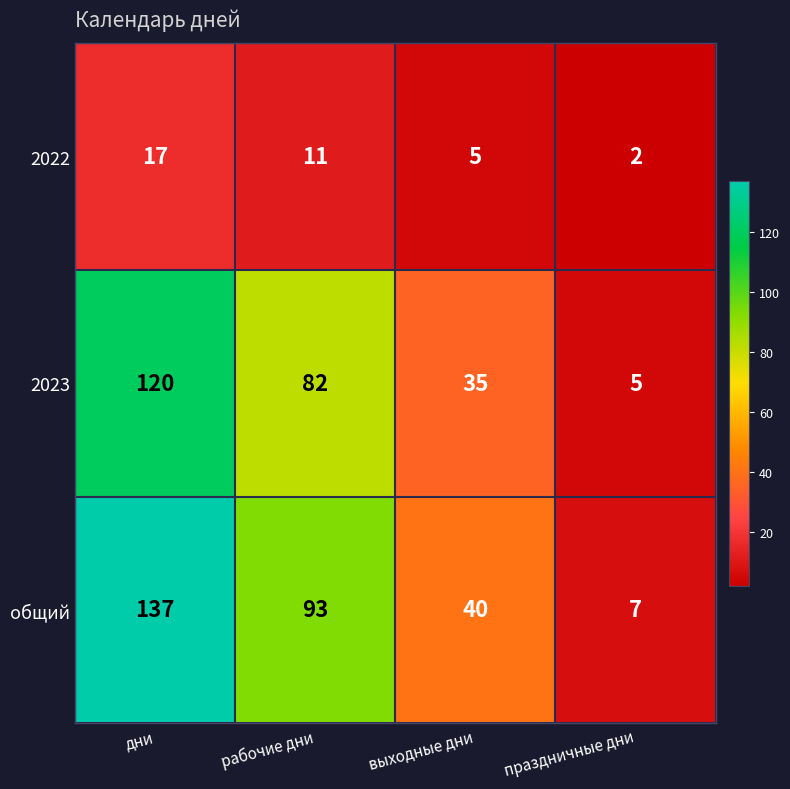

How many categories are shown in the chart?

4